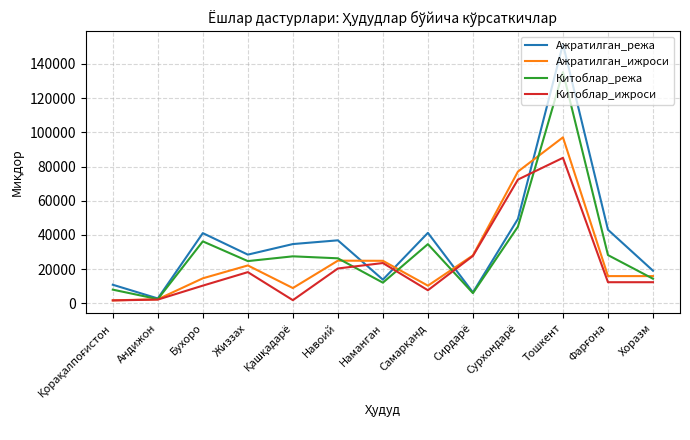

At which label does Ажратилган_ижроси reach its peak?

Тошкент